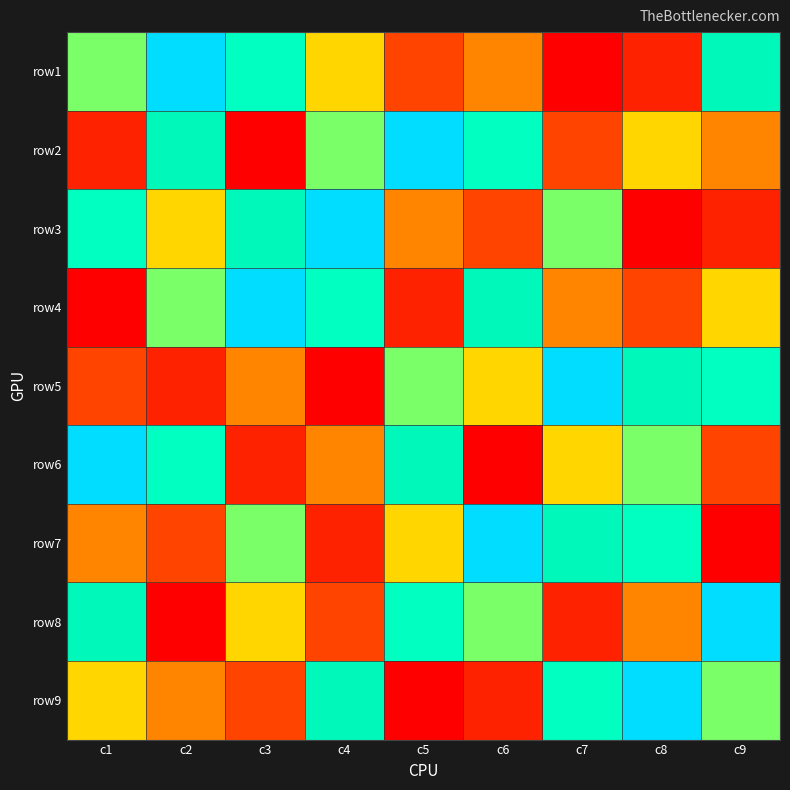

Reading right to left, what are all the values shown in this chart?

row1: c9=8	c8=2	c7=1	c6=4	c5=3	c4=5	c3=7	c2=9	c1=6
row2: c9=4	c8=5	c7=3	c6=7	c5=9	c4=6	c3=1	c2=8	c1=2
row3: c9=2	c8=1	c7=6	c6=3	c5=4	c4=9	c3=8	c2=5	c1=7
row4: c9=5	c8=3	c7=4	c6=8	c5=2	c4=7	c3=9	c2=6	c1=1
row5: c9=7	c8=8	c7=9	c6=5	c5=6	c4=1	c3=4	c2=2	c1=3
row6: c9=3	c8=6	c7=5	c6=1	c5=8	c4=4	c3=2	c2=7	c1=9
row7: c9=1	c8=7	c7=8	c6=9	c5=5	c4=2	c3=6	c2=3	c1=4
row8: c9=9	c8=4	c7=2	c6=6	c5=7	c4=3	c3=5	c2=1	c1=8
row9: c9=6	c8=9	c7=7	c6=2	c5=1	c4=8	c3=3	c2=4	c1=5